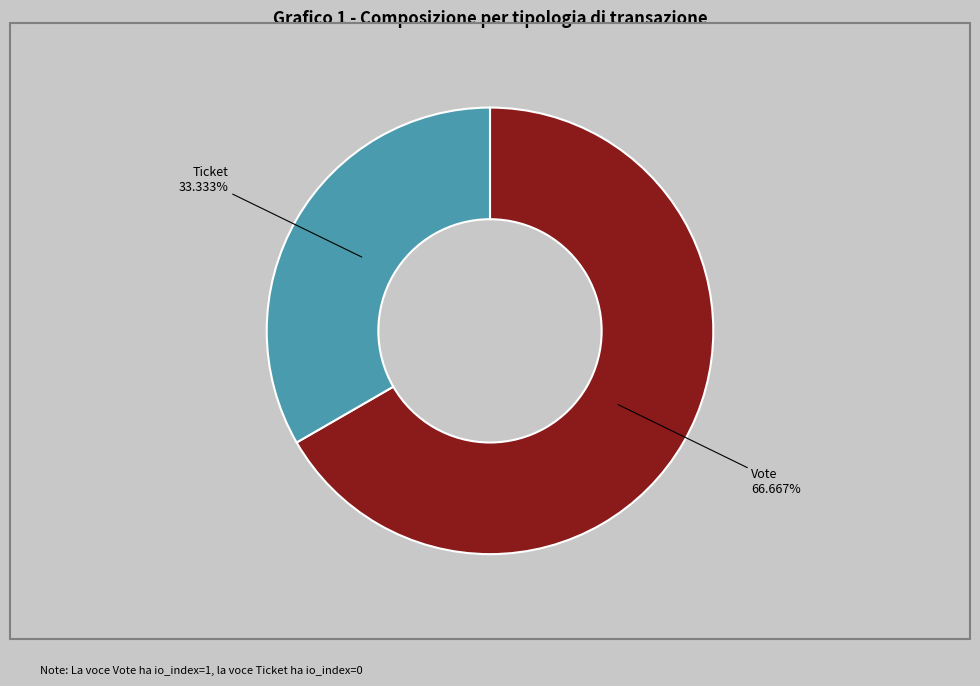

What is the largest slice in the pie chart?

Vote